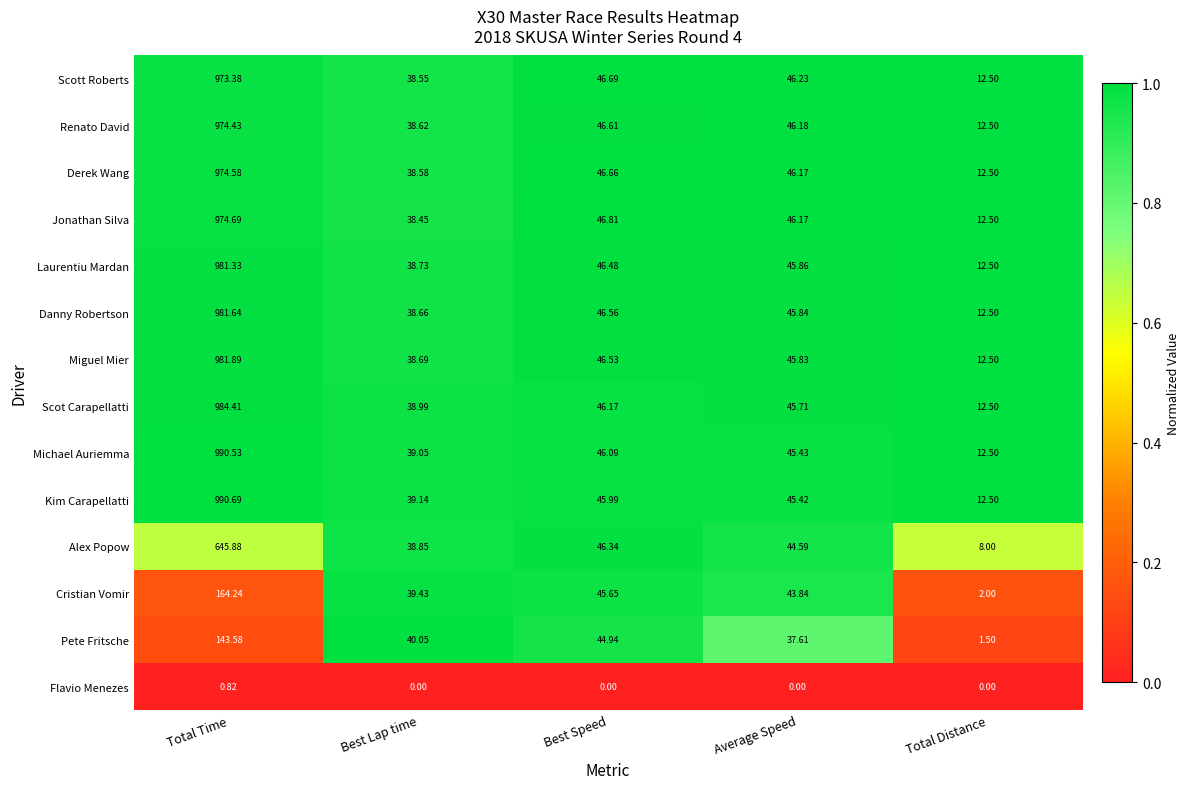

At which label does Pete Fritsche first exceed 40?

Total Time